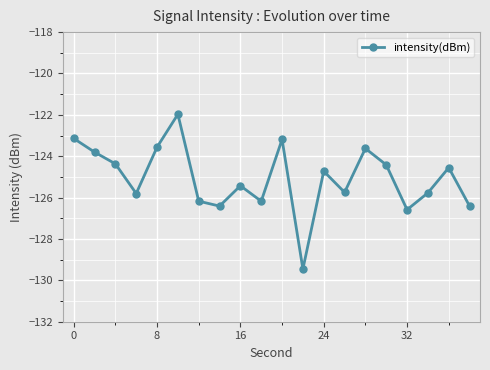

What is the greatest value displayed?

-122.0